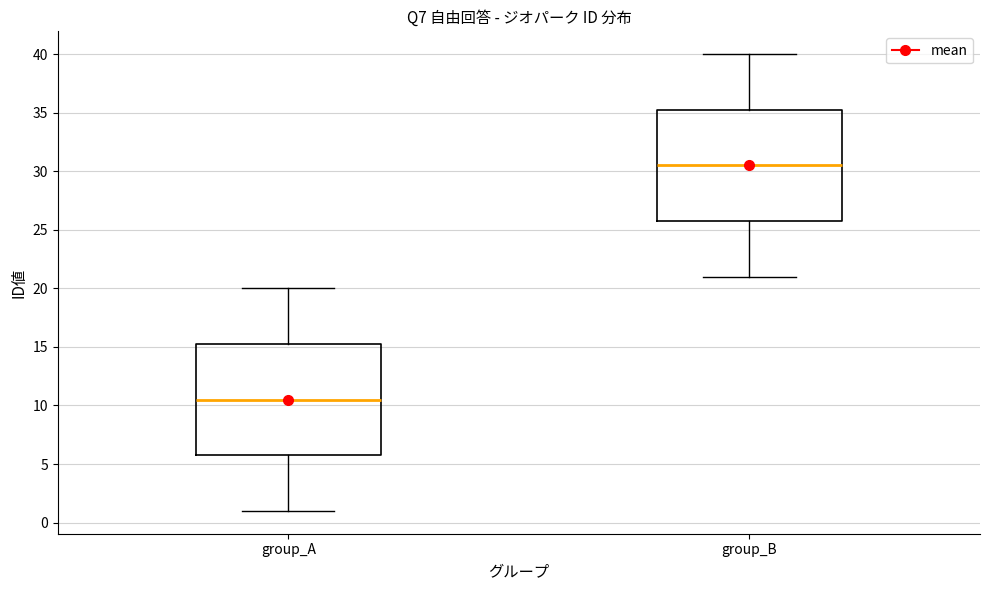

Reading left to right, transcribe this box plot: for each box, give where its median line is, the range the box spans, and where its two whiskers end, as read against the y-axis. The values are not printed on the chart, so give them approximately, as read against the axis.

group_A: median 10.5, box 6.0 to 15.5, whiskers 1.0 to 20.0
group_B: median 30.5, box 26.0 to 35.5, whiskers 21.0 to 40.0